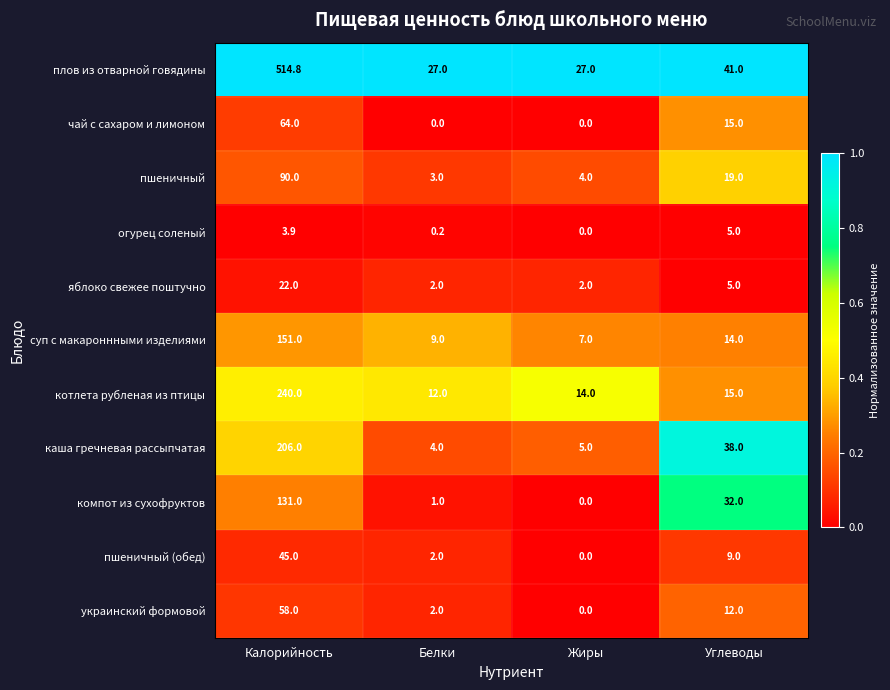

At which category is the sum across all series the highest?

Калорийность